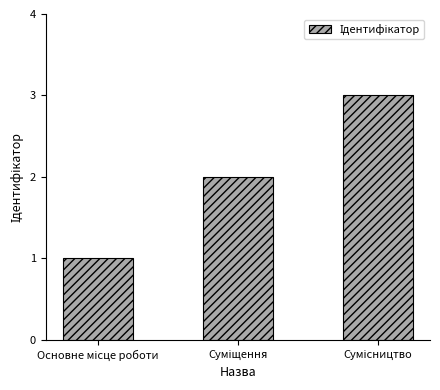

What is the greatest value displayed?

3